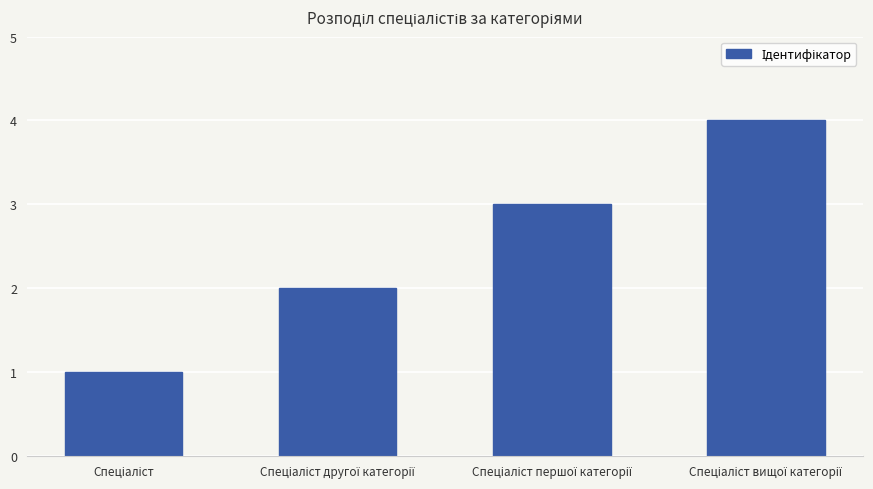

What is the difference between the maximum and minimum values?

3